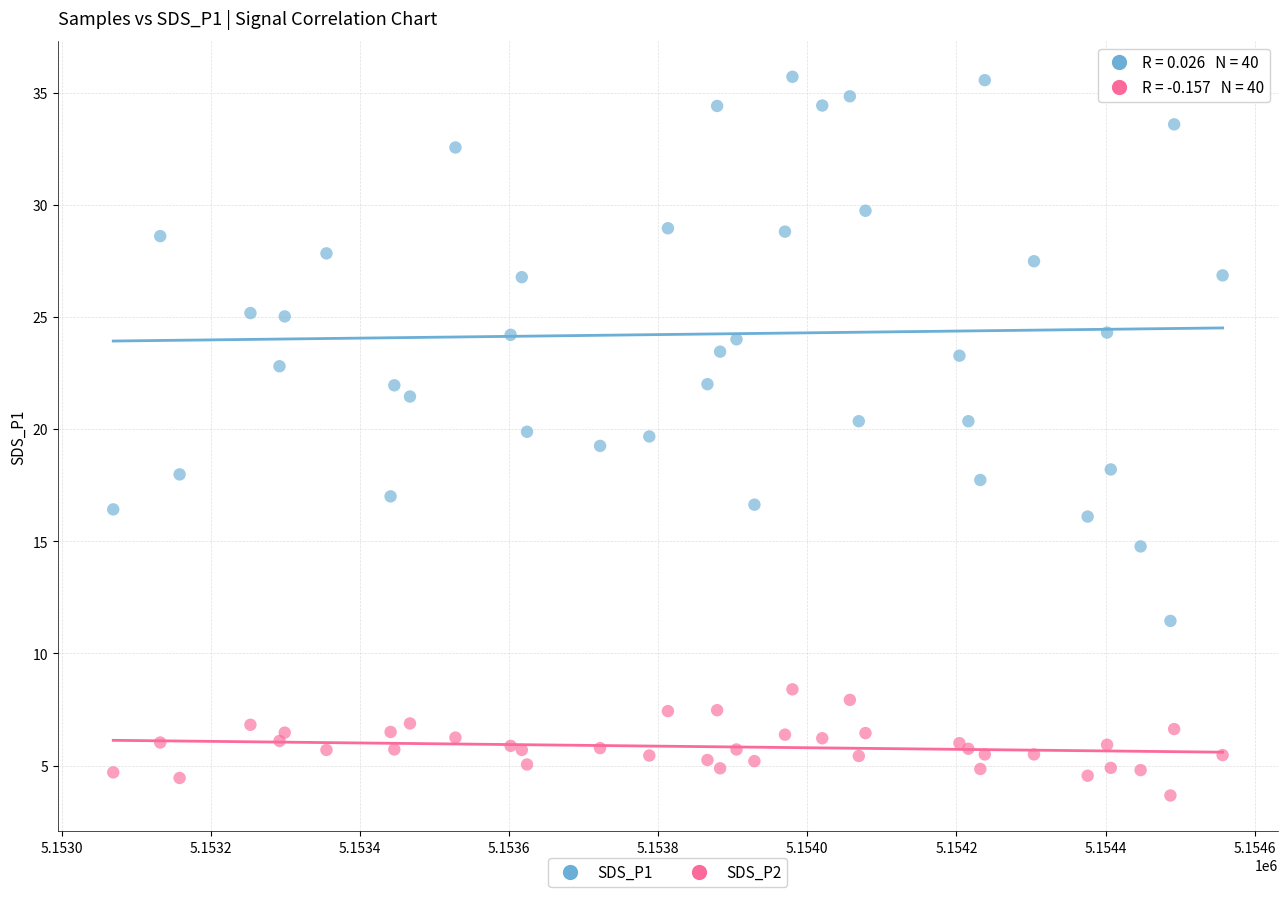

Which series reaches the minimum Y coordinate?

SDS_P2